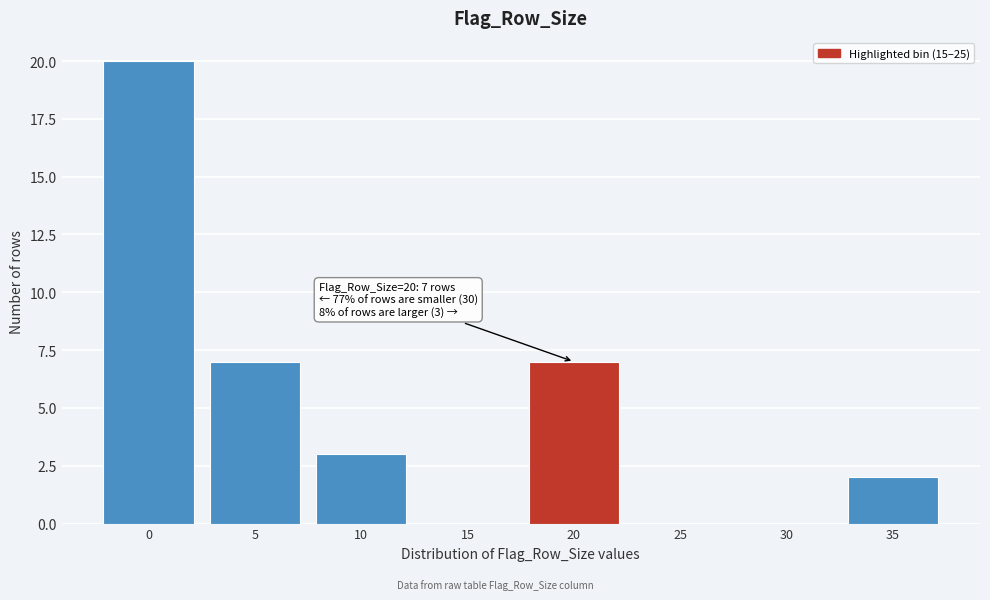

Reading left to right, extract all data points from this chart.

0=20	5=7	10=3	15=0	20=7	25=0	30=0	35=2